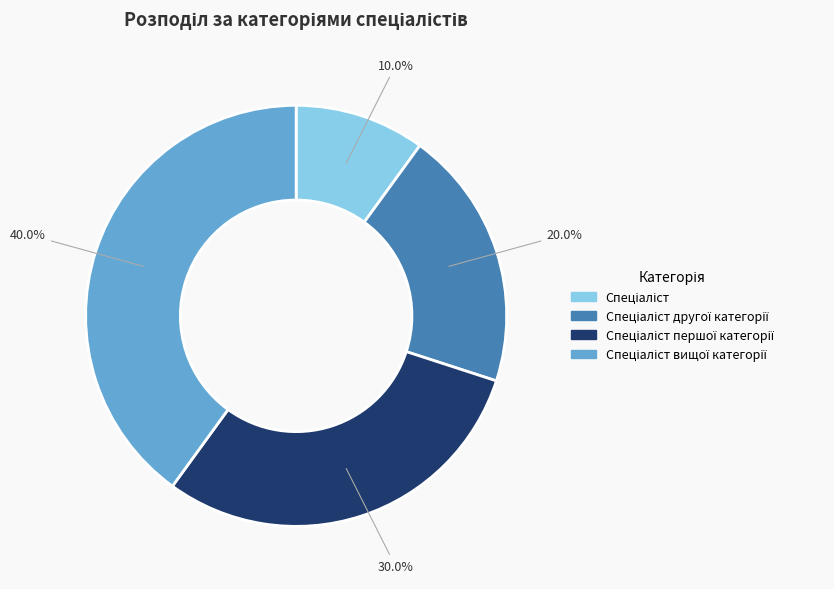

Is there any slice that represents more than half of the pie?

No